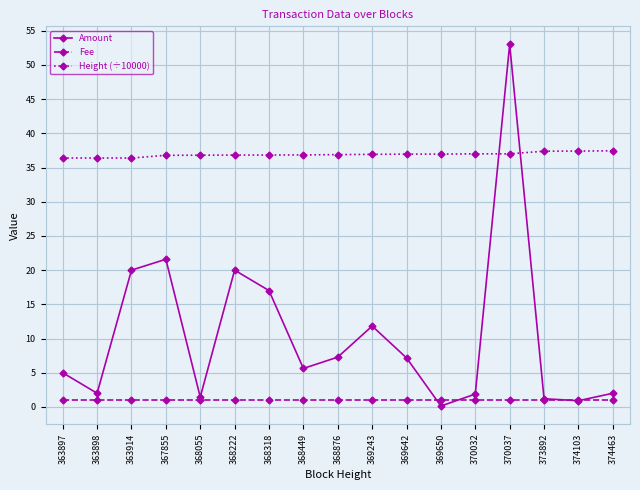

Which category has the highest value across all series?

370037